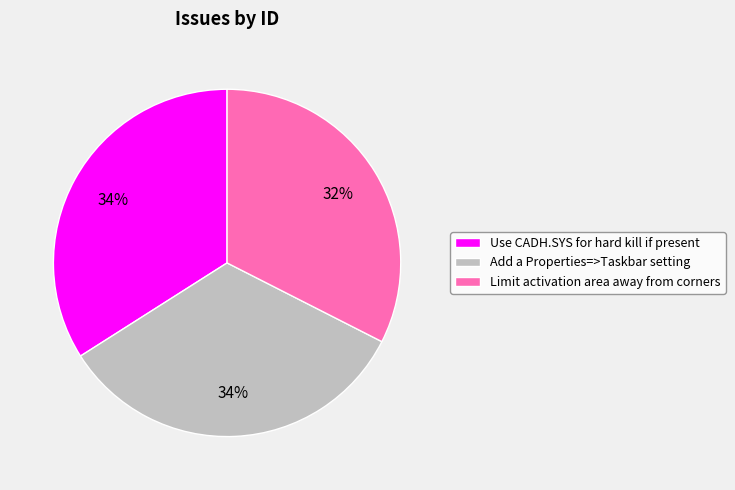

The Use CADH.SYS for hard kill if present slice represents 20% of the pie. True or false?

False